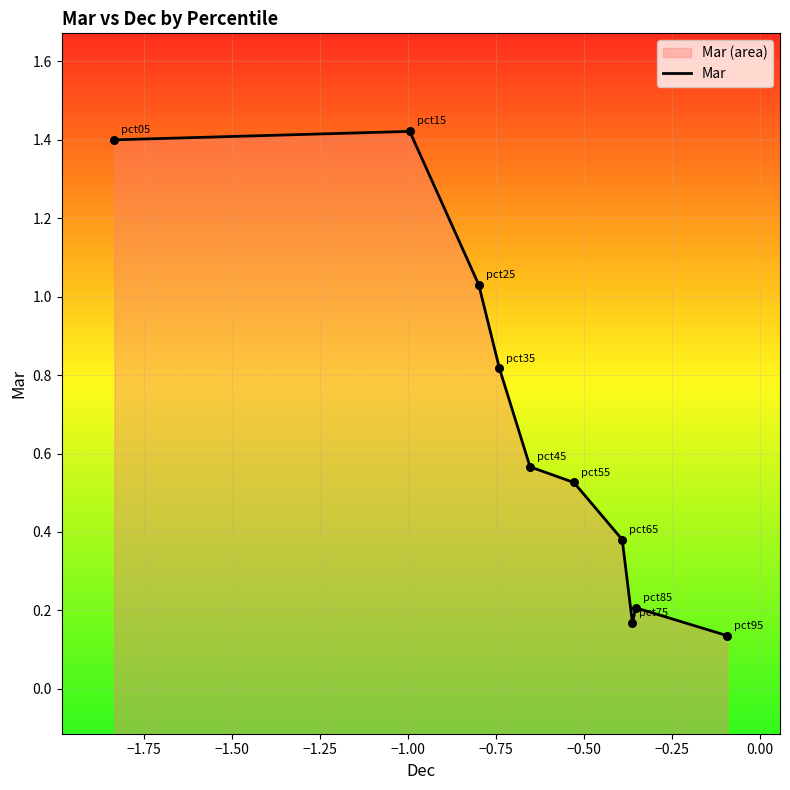

What is the change in value from −1.75 to −0.25?

-1.3